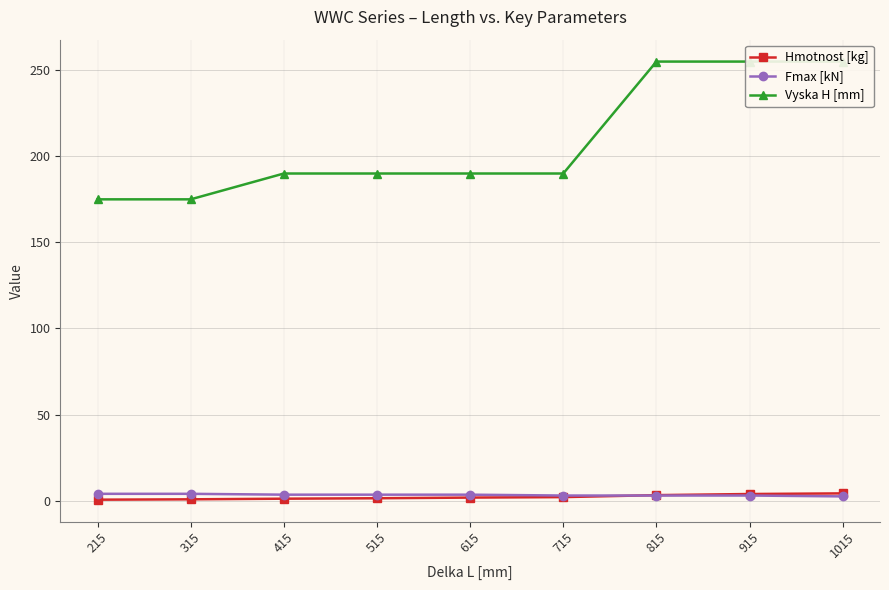

The Fmax [kN] series shows 1.4 at 515. True or false?

False